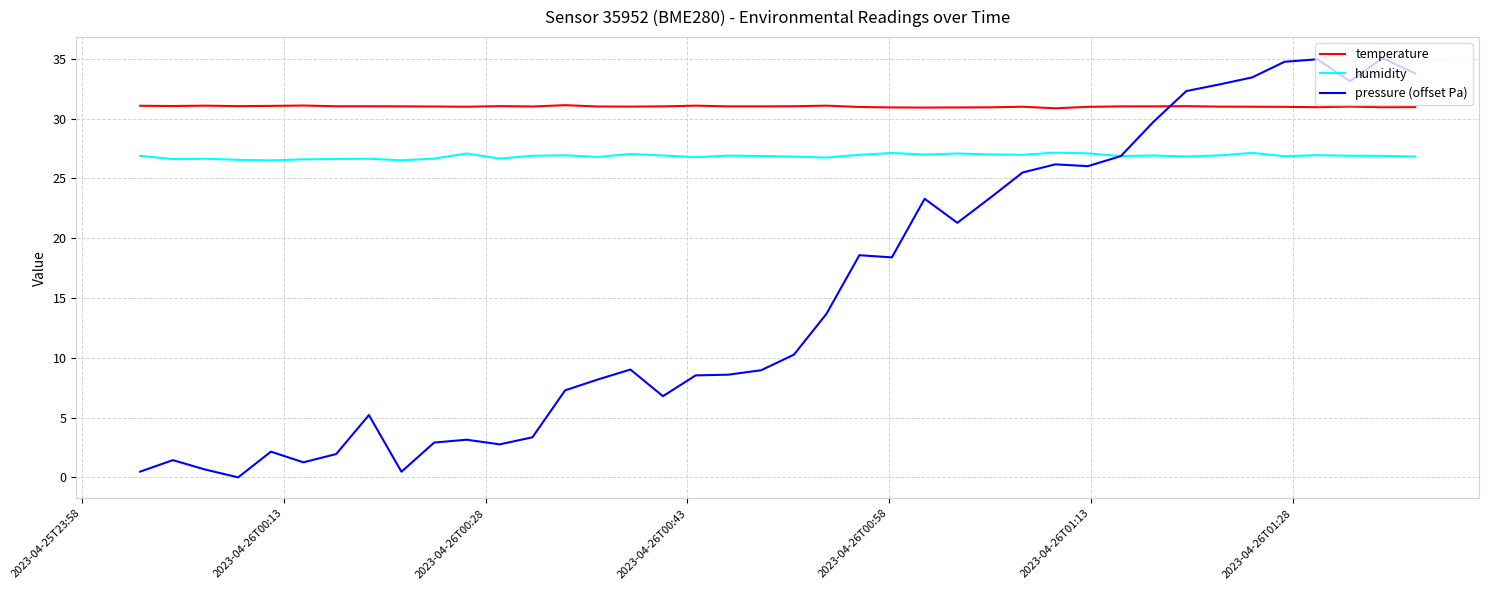

What is the maximum value for temperature?

31.1